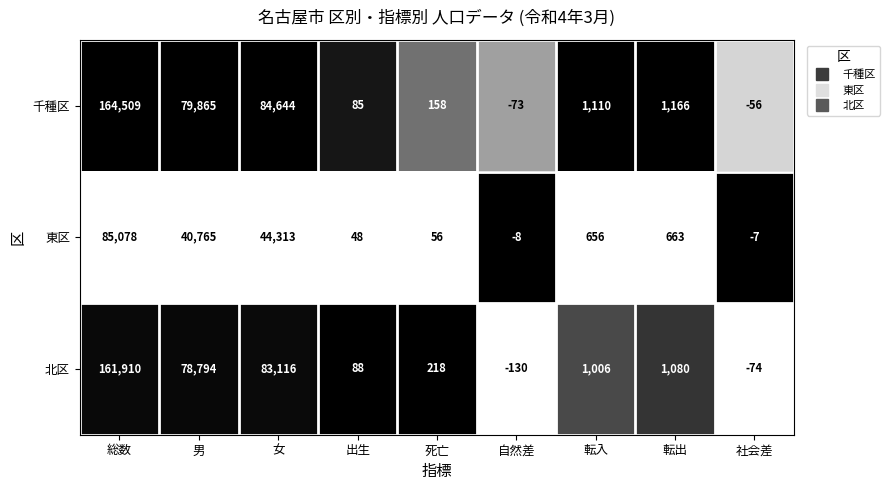

What is the average value of the 千種区 series?

36823